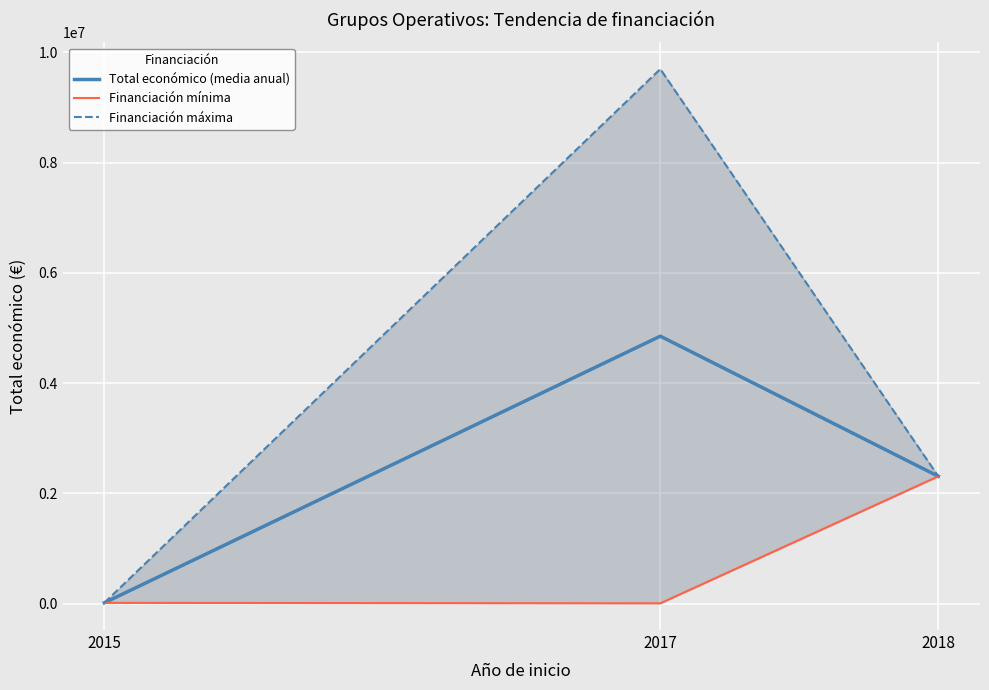

How many lines are shown in the chart?

3